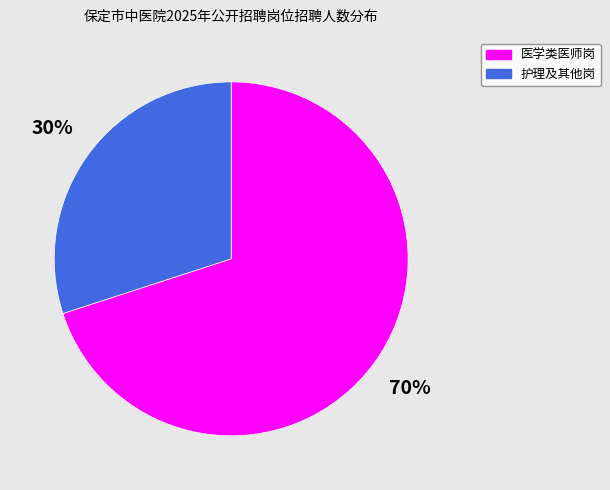

Is there a majority slice in this chart?

Yes